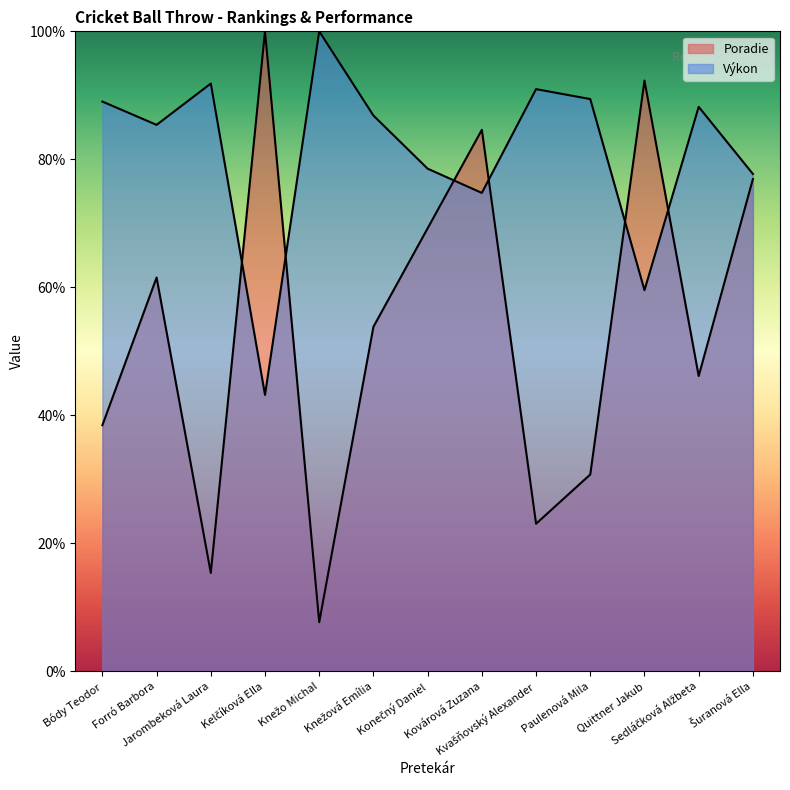

Is the value of Poradie at Forró Barbora greater than the value of Výkon at Sedláčková Alžbeta?

No